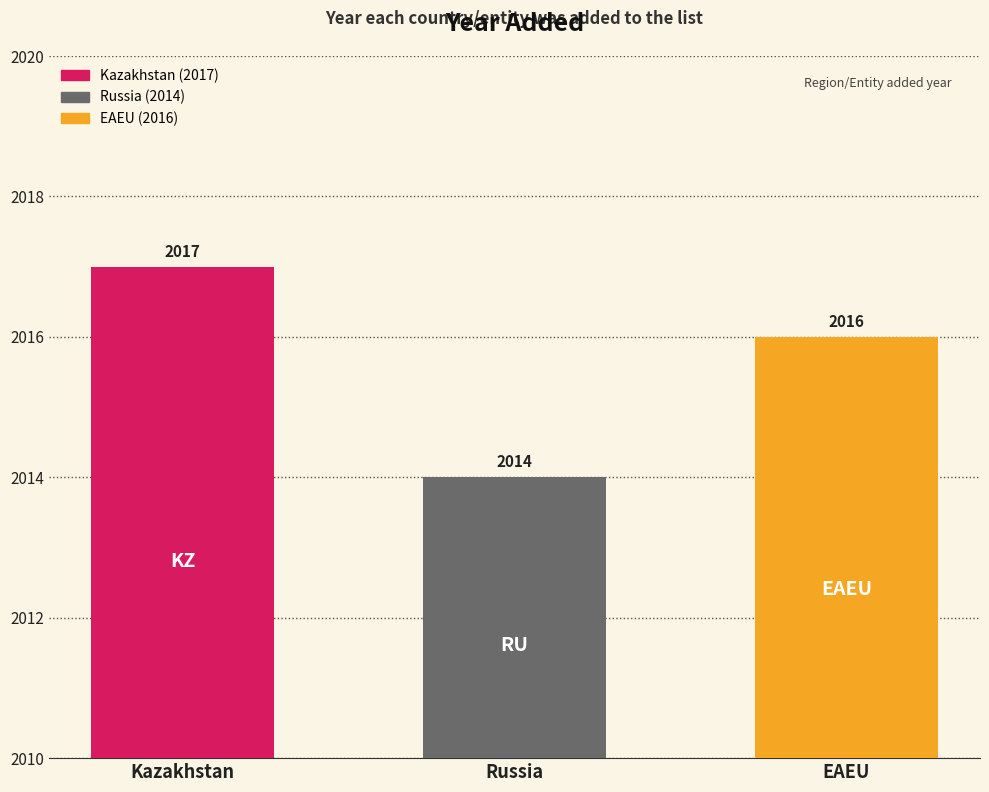

What is the change in value from Russia to EAEU?

+2